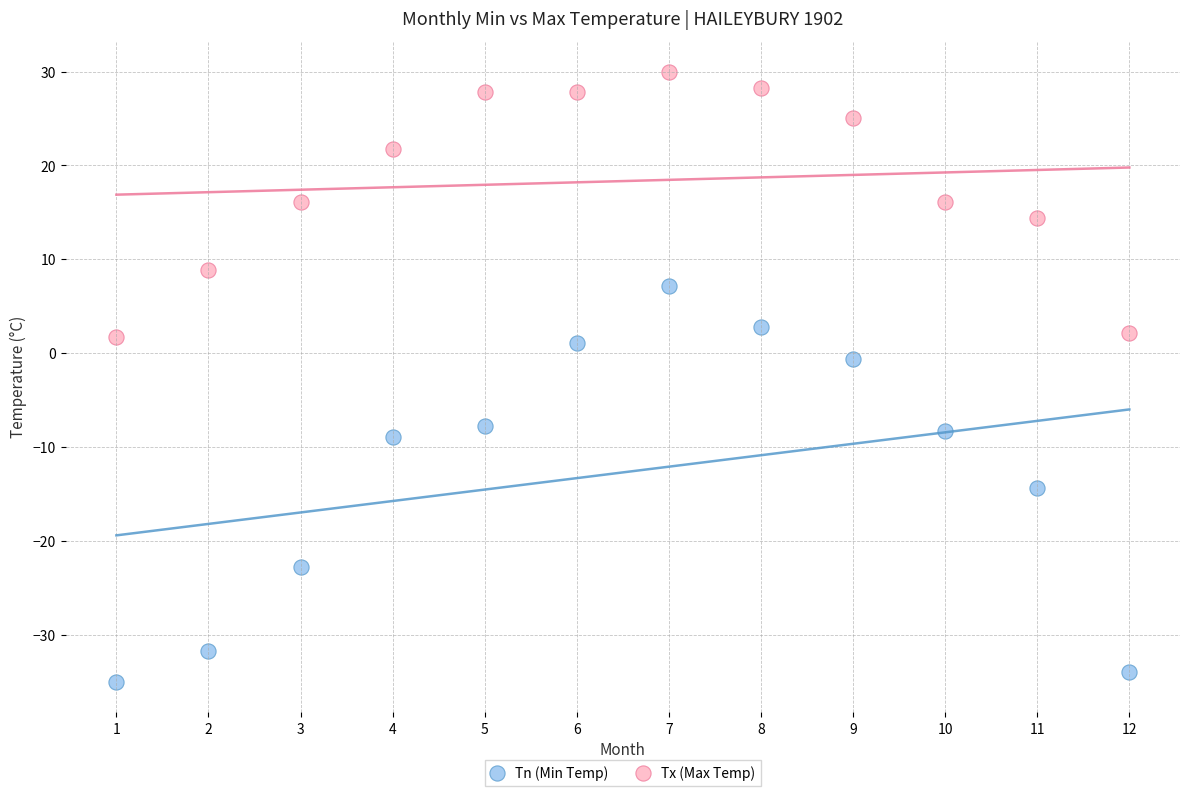

Which series reaches the minimum Y coordinate?

Tn (Min Temp)